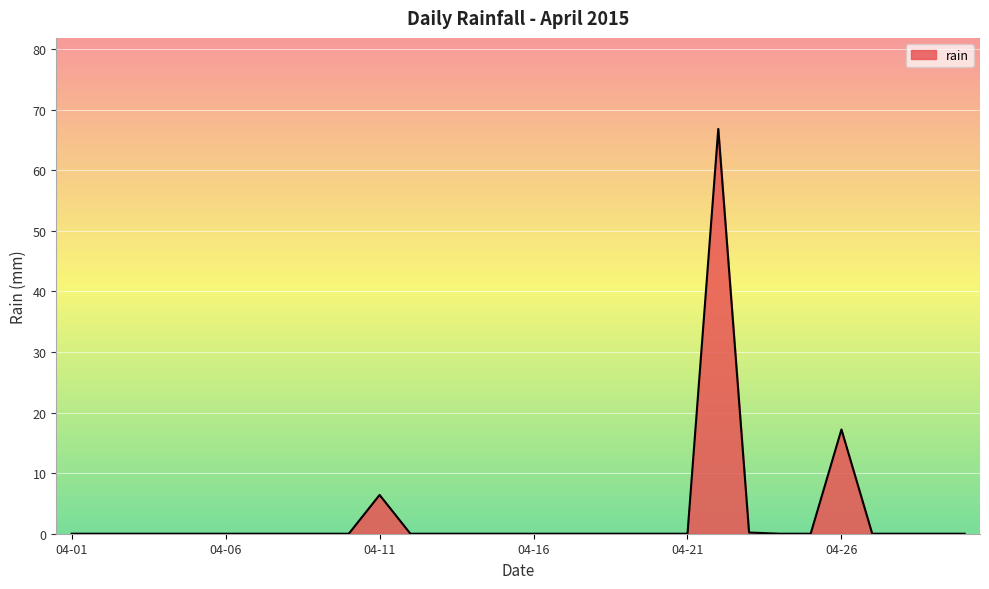

What is the maximum value shown in the chart?

66.8